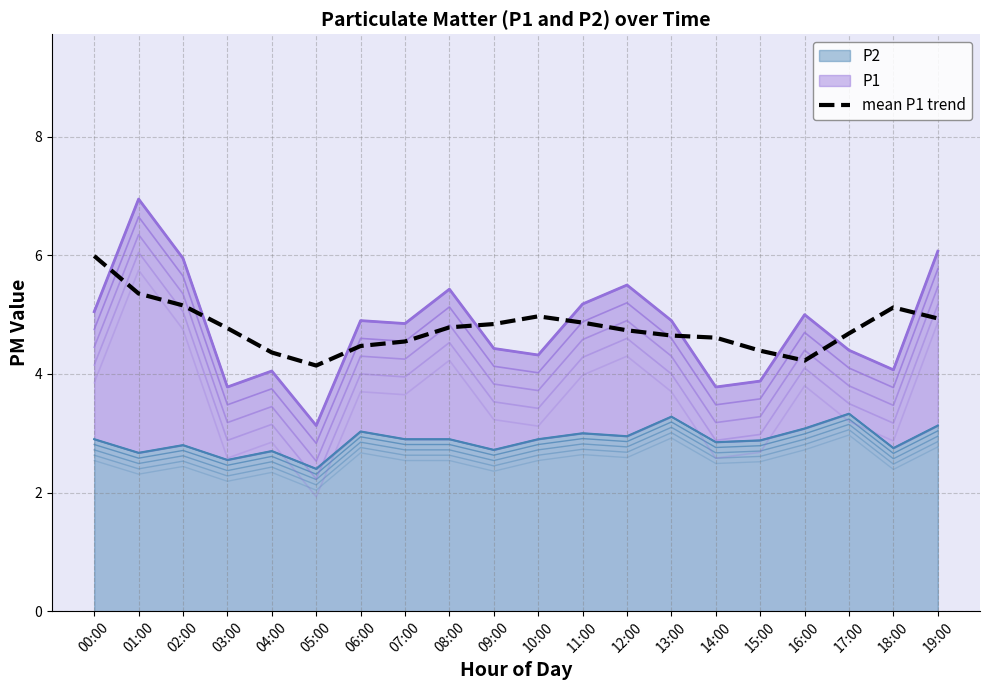

How many interior local valleys (lower than both neighbors) does the data have?

2